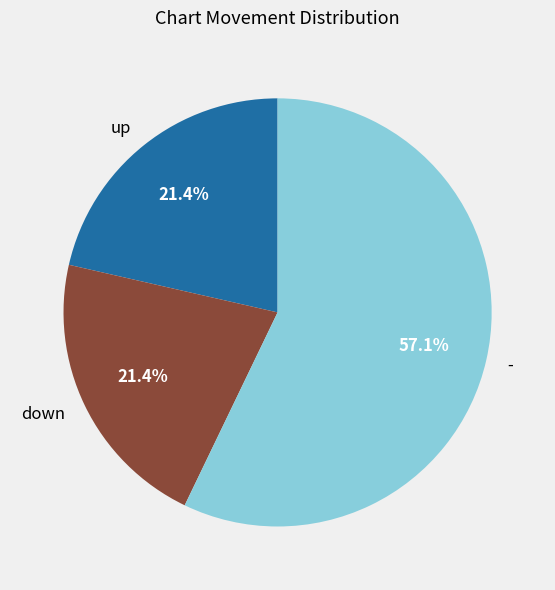

How many slices are in this pie chart?

3